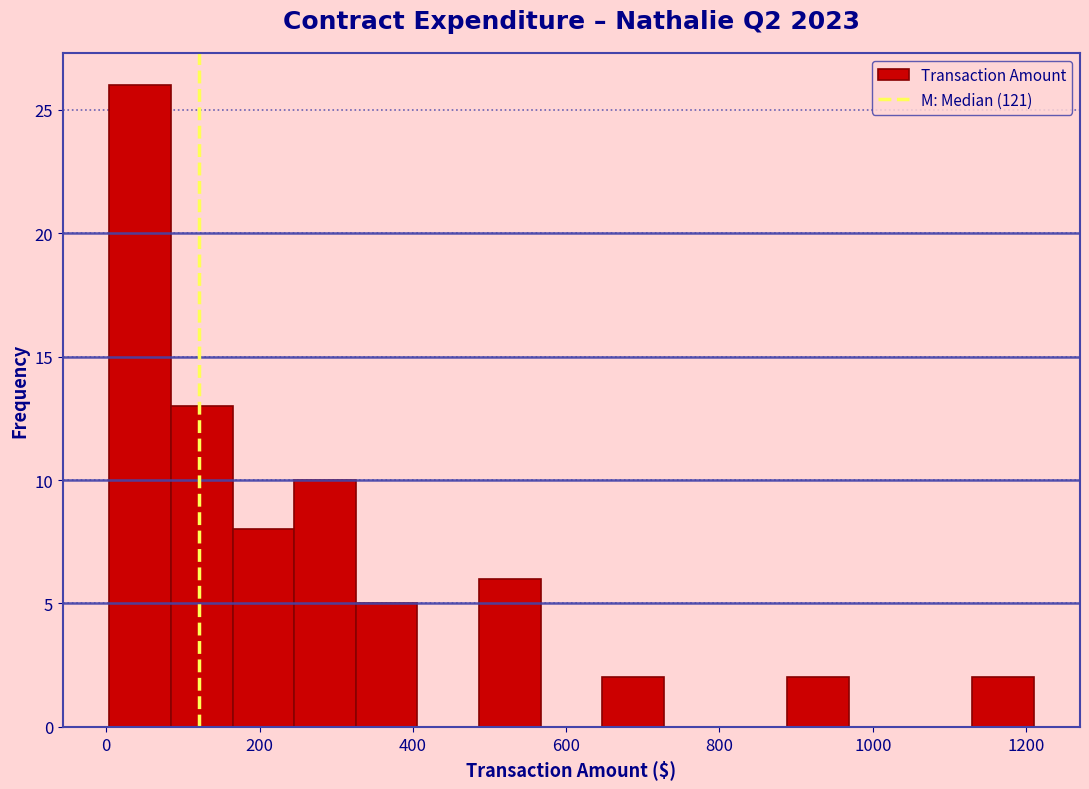

Reading left to right, list every bar in this chart as the range it spans on the x-axis followed by its height. Neither the bar edges nor the heights are printed on the chart, so give them approximately, as read against the axes.

0 to 80: 26
80 to 160: 13
160 to 240: 8
240 to 320: 10
320 to 400: 5
400 to 480: 0
480 to 560: 6
560 to 640: 0
640 to 720: 2
720 to 800: 0
800 to 880: 0
880 to 960: 2
960 to 1040: 0
1040 to 1120: 0
1120 to 1220: 2